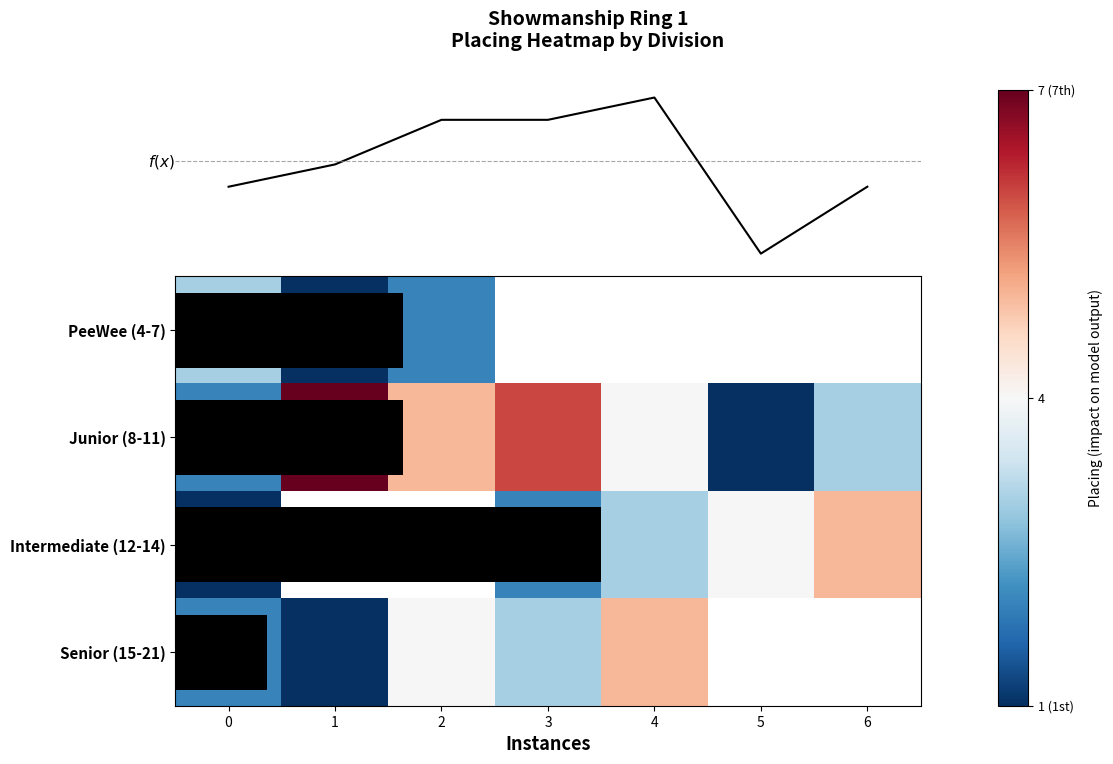

What is the approximate value of Senior (15-21) at 1?

1.0